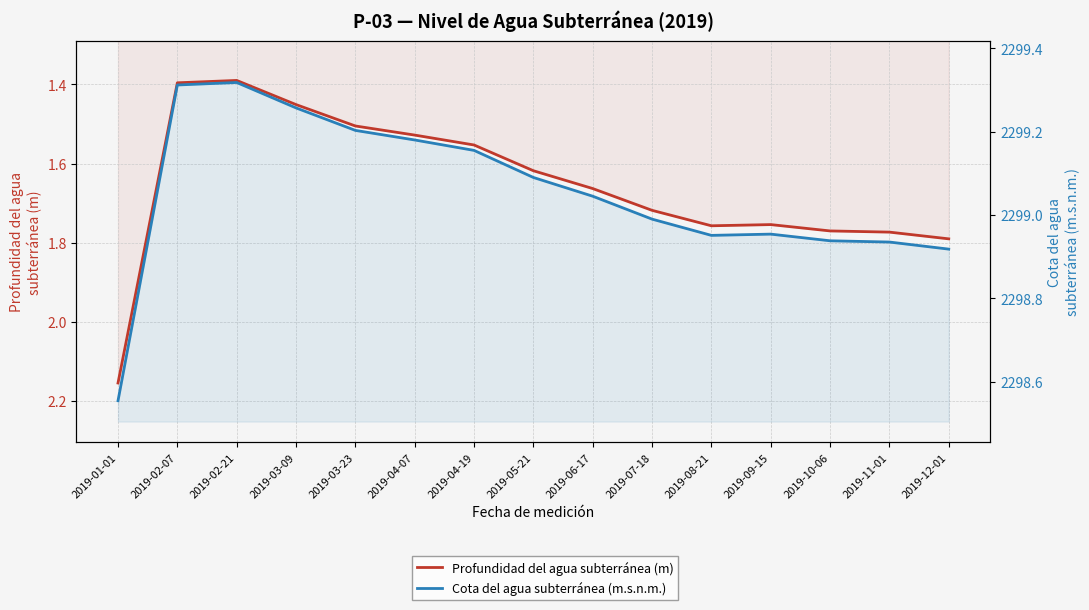

Where is Cota del agua subterránea (m.s.n.m.) nearest to the value 2298?

2019-01-01